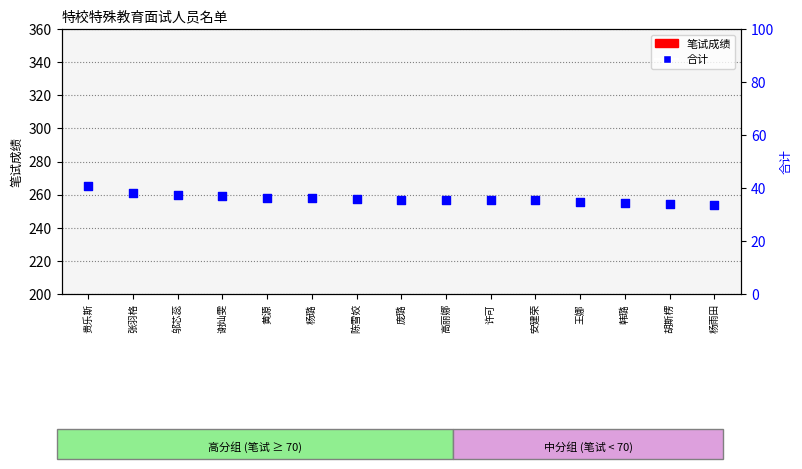

What are all the series names shown in the legend?

笔试成绩, 合计